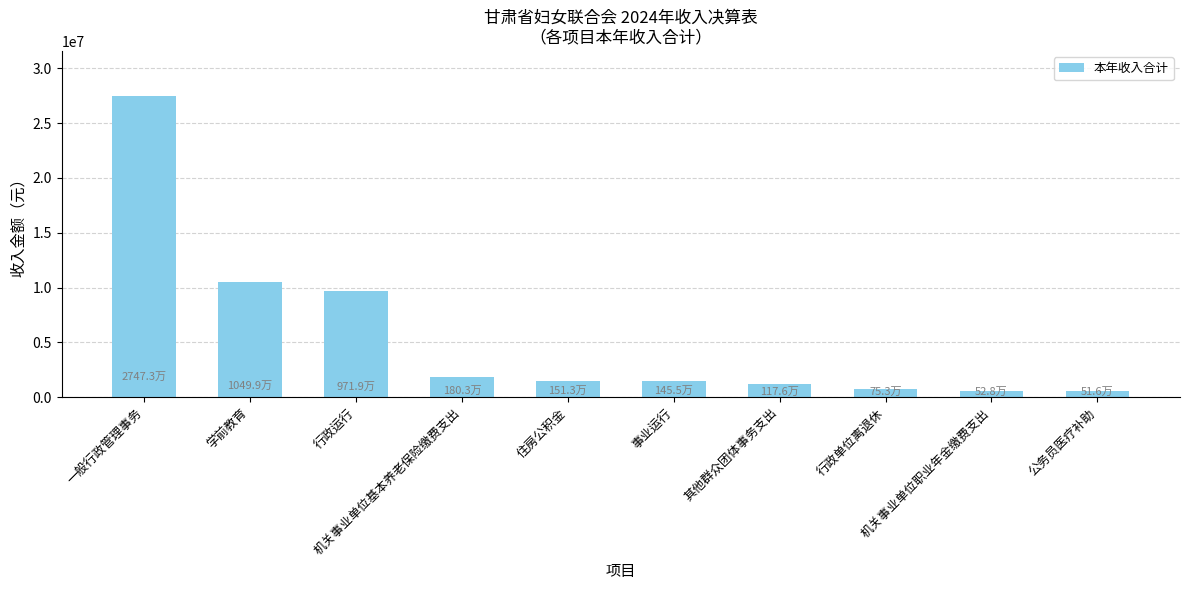

What is the value of the 6th bar from the left?

1454890.8